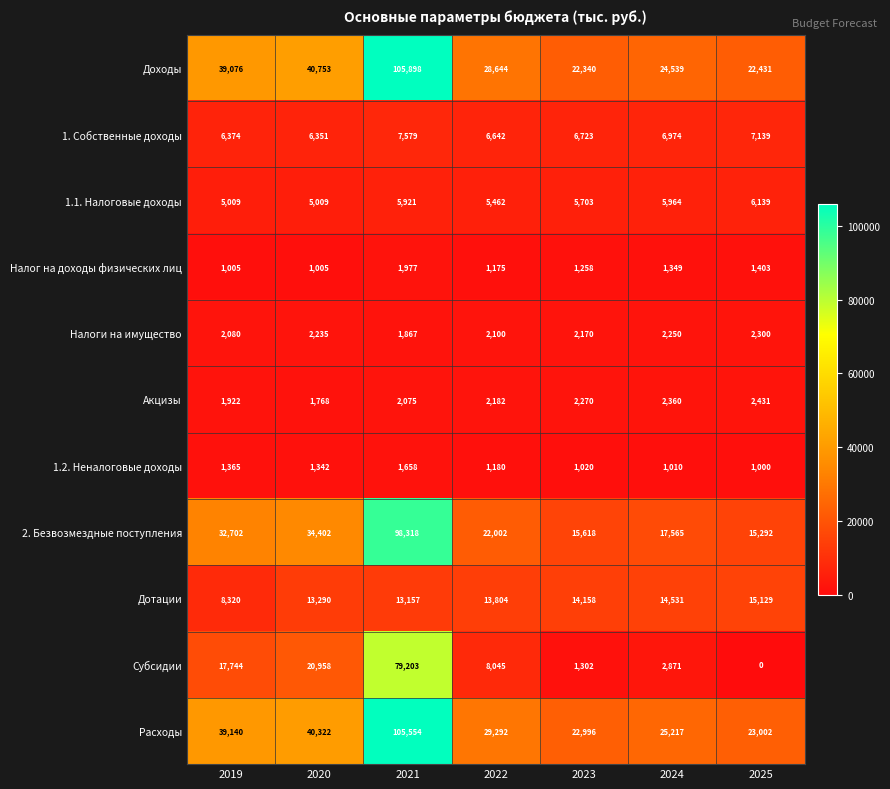

What is the total value across all series at 2021?

423207